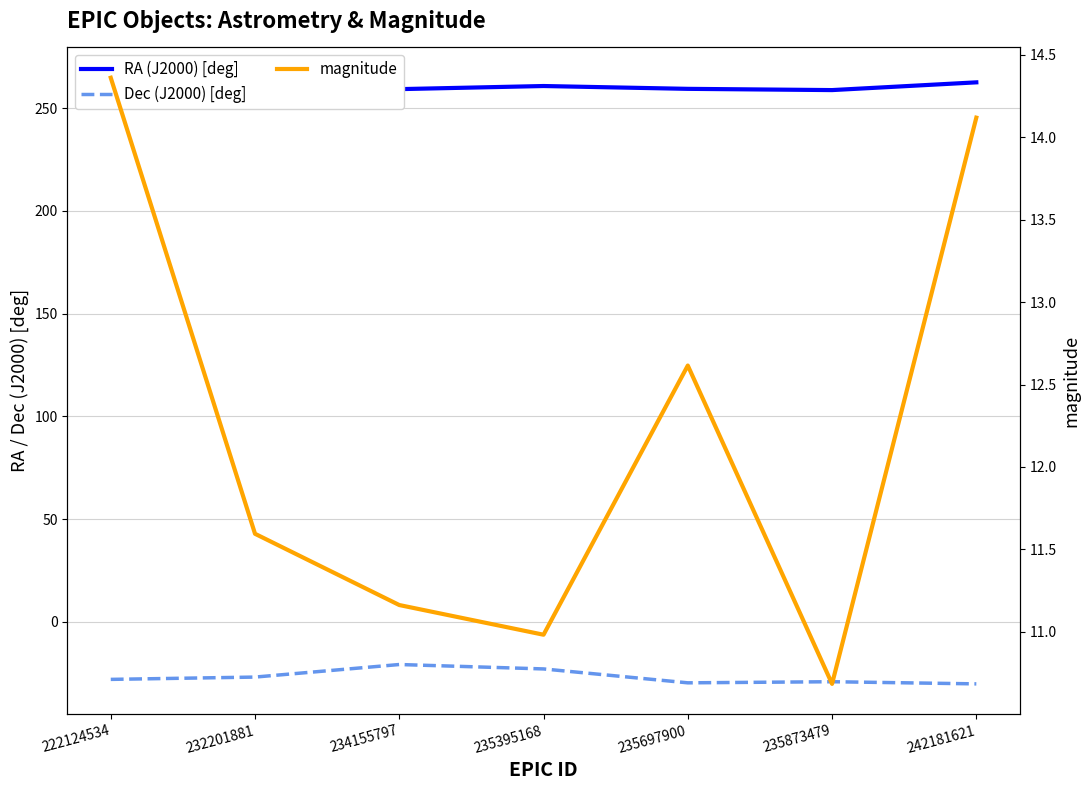

Which series changed the most between 234155797 and 242181621?

Dec (J2000) [deg]